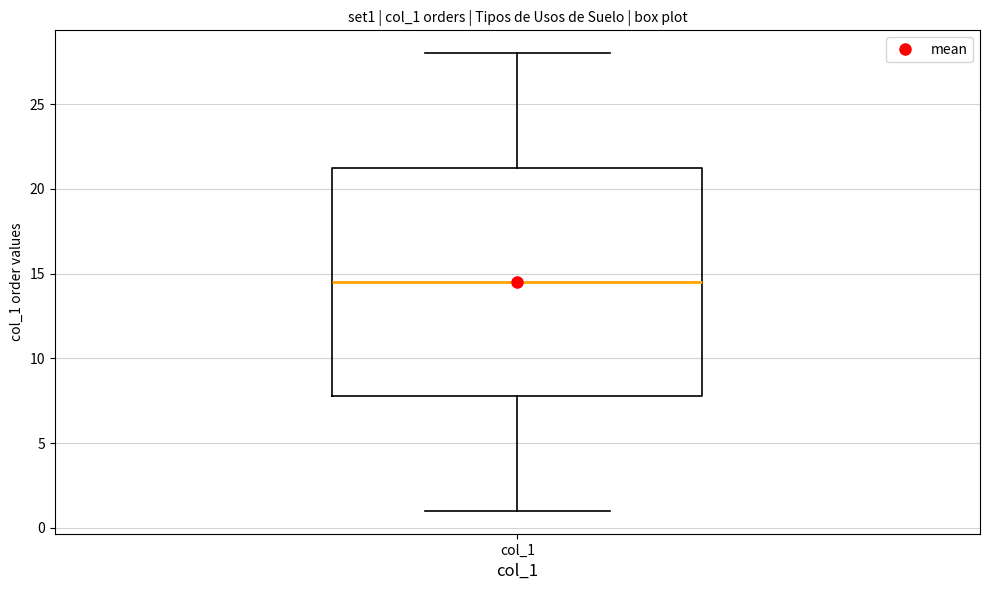

Read this box plot against the y-axis: the position of the median line, the range covered by the box, and the ends of both whiskers. The values are not printed on the chart, so give them approximately, as read against the axis.

median 14.5, box 8.0 to 21.5, whiskers 1.0 to 28.0